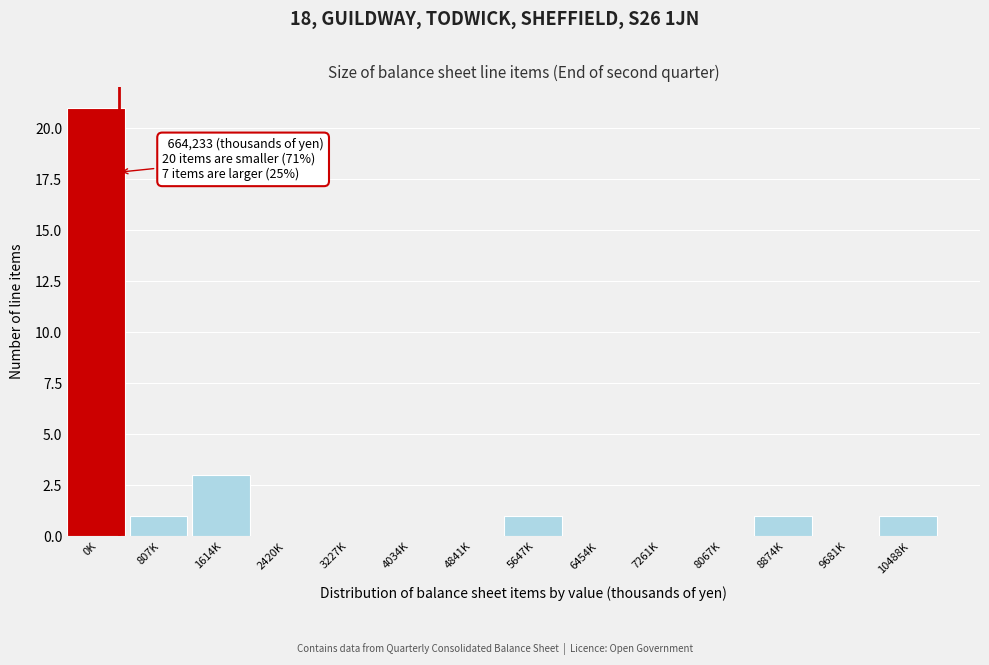

Reading left to right, what are all the values shown in this chart?

0K=21	807K=1	1614K=3	2420K=0	3227K=0	4034K=0	4841K=0	5647K=1	6454K=0	7261K=0	8067K=0	8874K=1	9681K=0	10488K=1